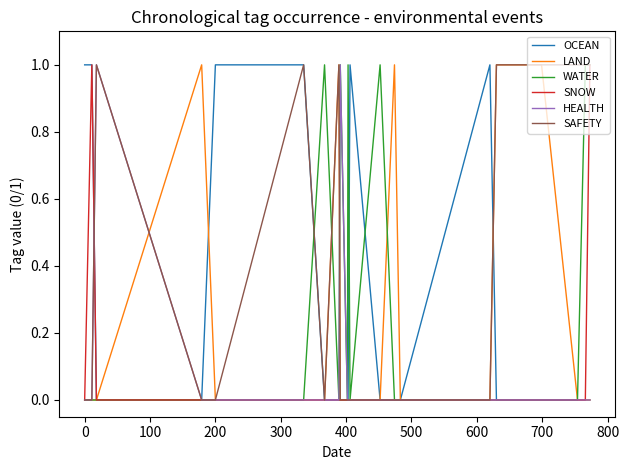

Is this an area chart (filled region under the line)?

No